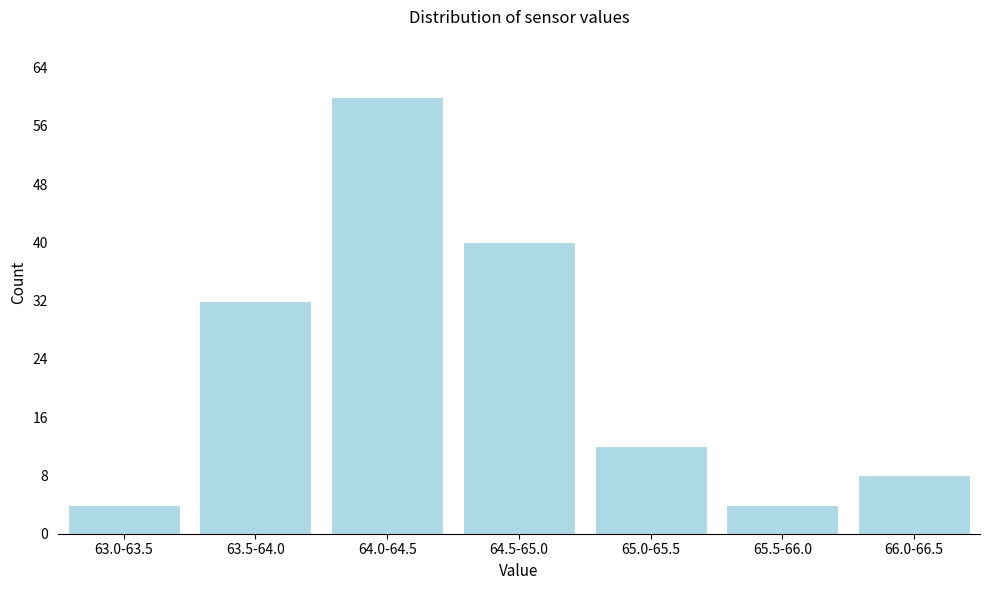

Reading right to left, transcribe all the data shown in this chart.

66.0-66.5=8	65.5-66.0=4	65.0-65.5=12	64.5-65.0=40	64.0-64.5=60	63.5-64.0=32	63.0-63.5=4